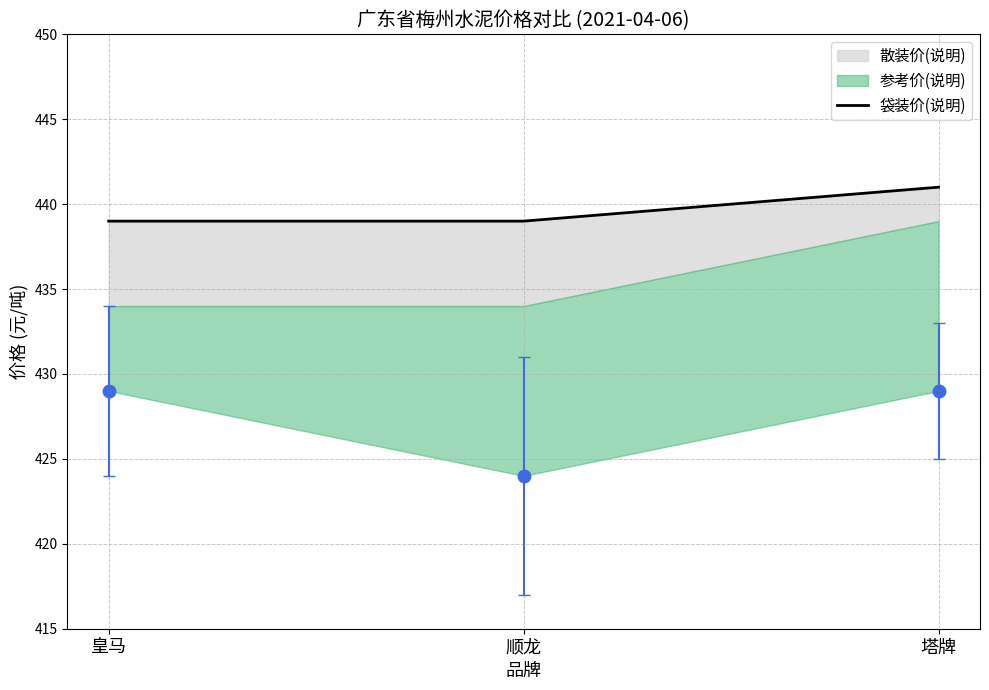

The chart shows a value of 441 at 塔牌. True or false?

True